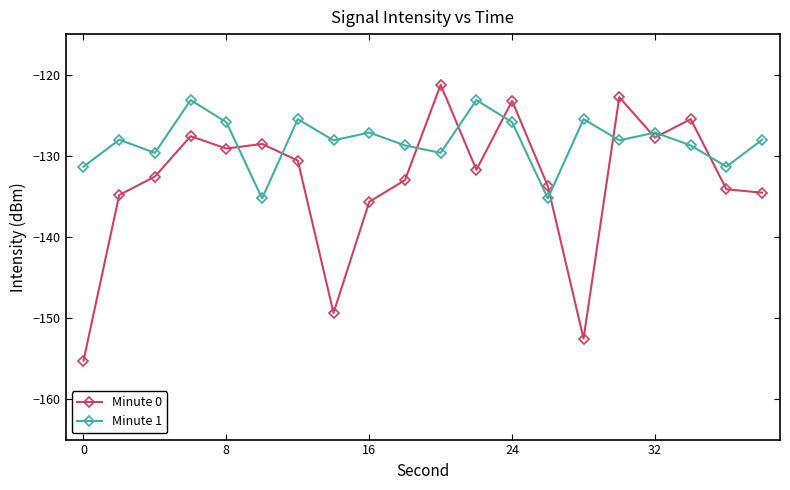

What is the difference between the second highest and second lowest values in the Minute 0 series?

29.8